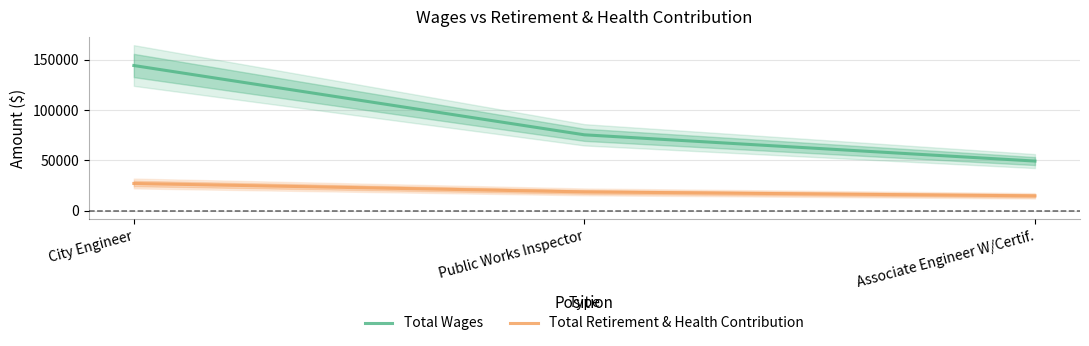

Does the chart have visible grid lines?

Yes